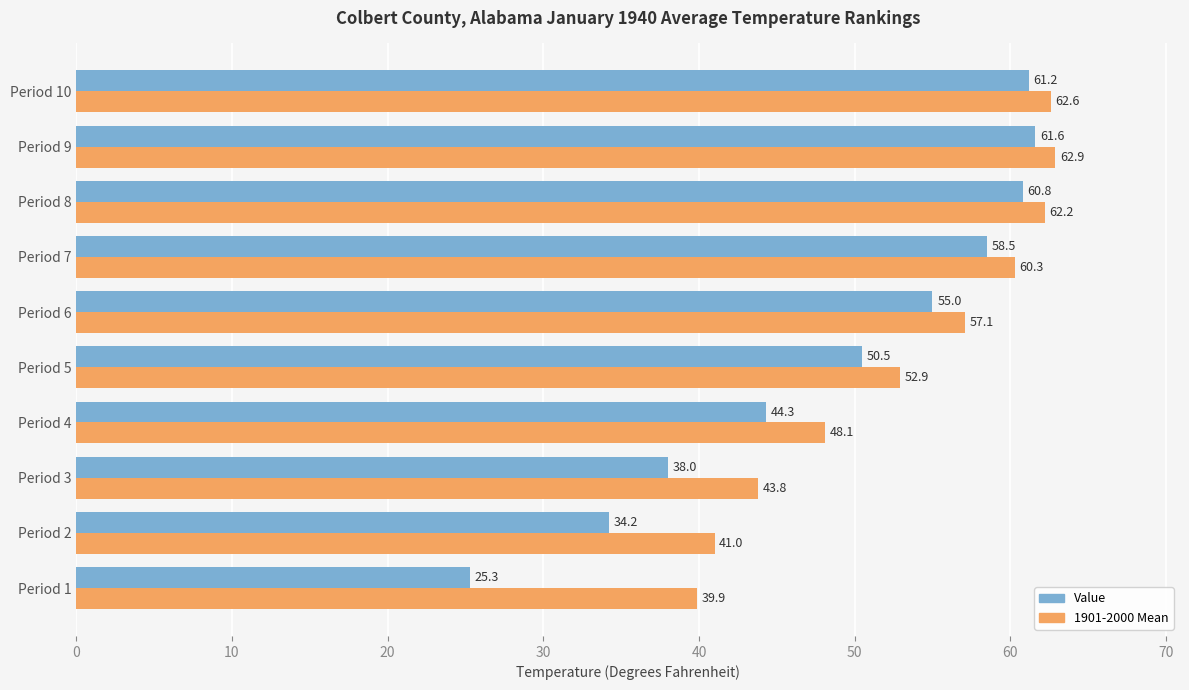

The Value series shows 28.1 at Period 8. True or false?

False